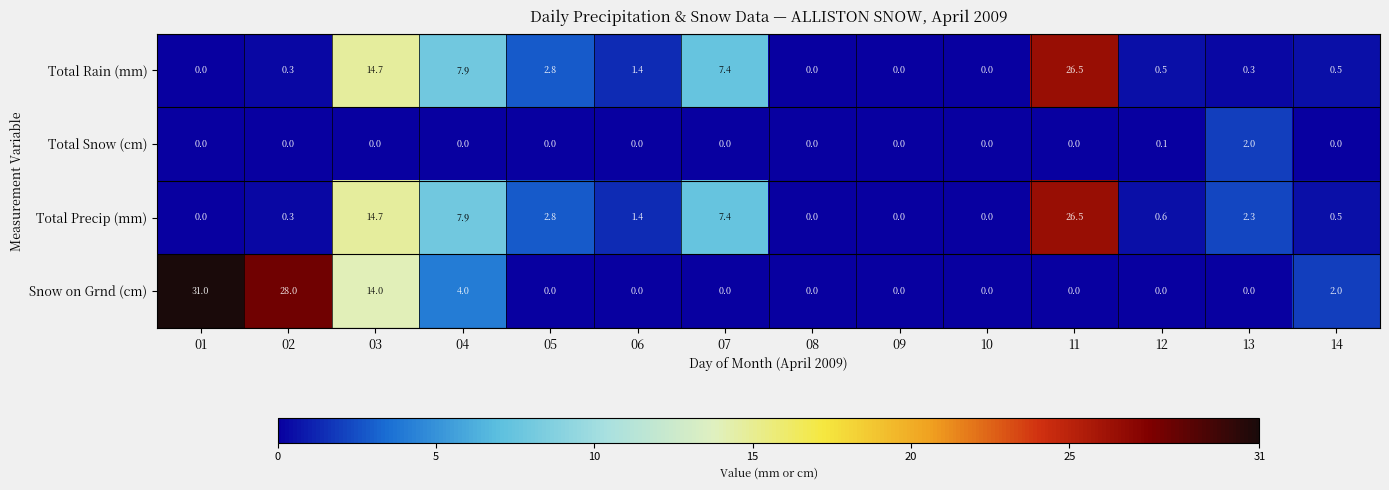

Which series changed the most between 11 and 13?

Total Rain (mm)